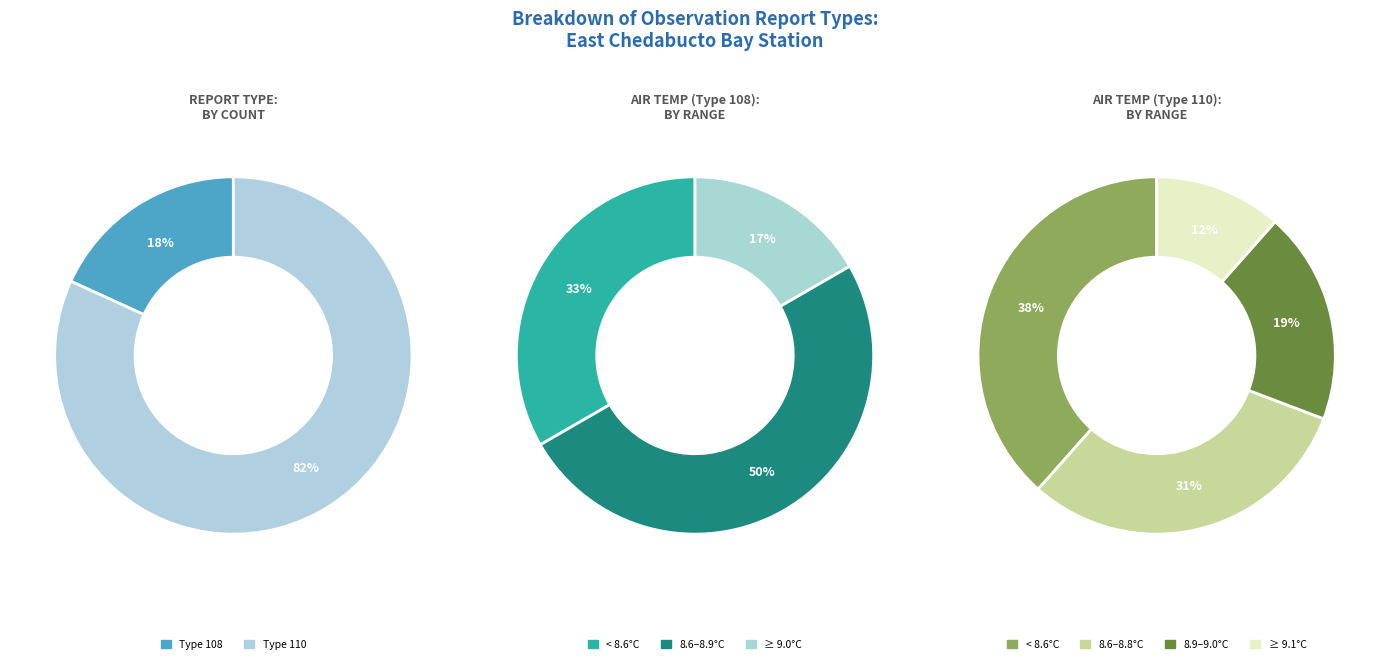

What portion of the pie excludes rpt_110?

18.2%